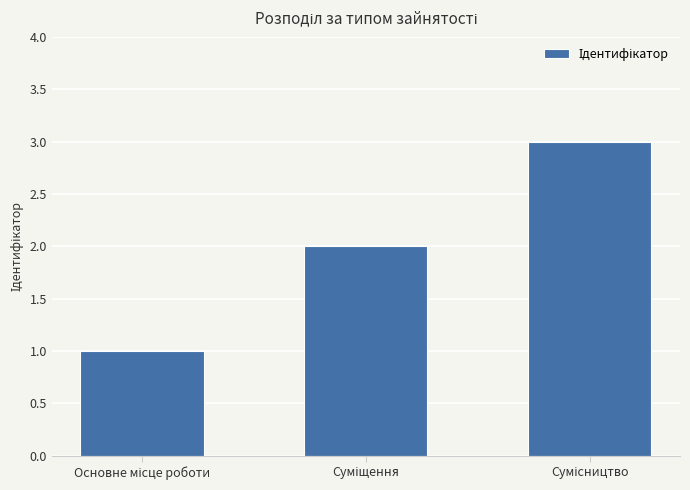

What is the maximum value shown in the chart?

3